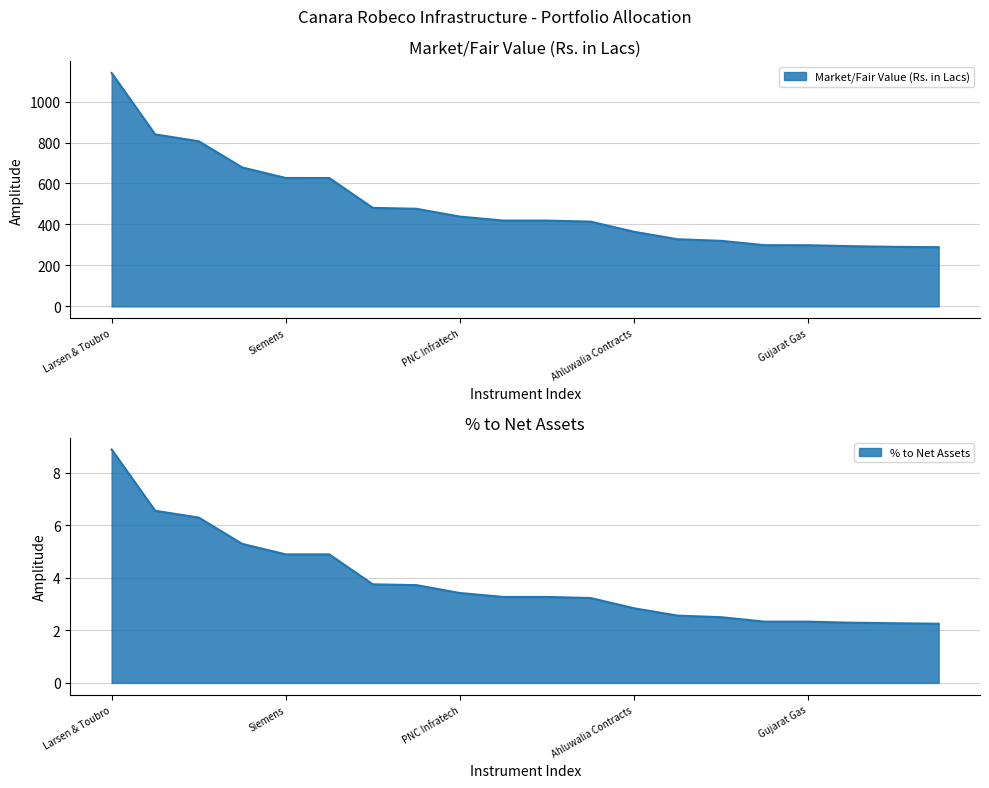

At how many categories does at least one series exceed 605?

6